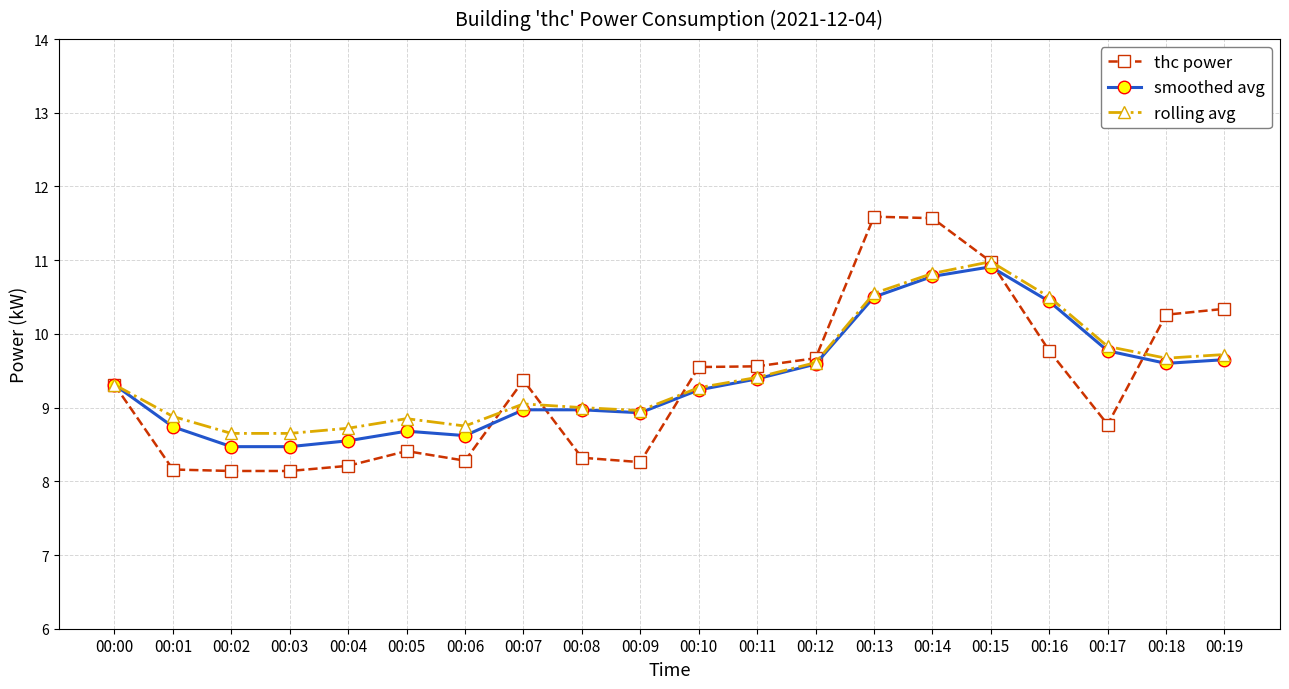

Between 00:08 and 00:12, which series saw the biggest shift?

thc power